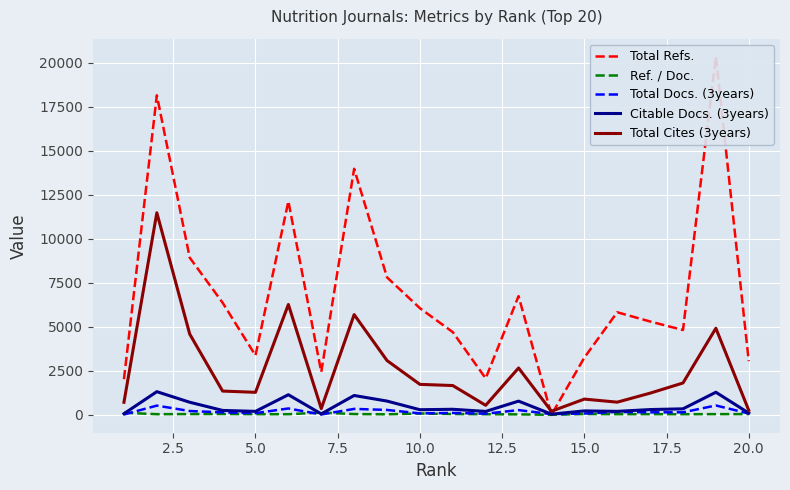

True or false: Total Refs. has more than 1 points higher than both neighbors.

True